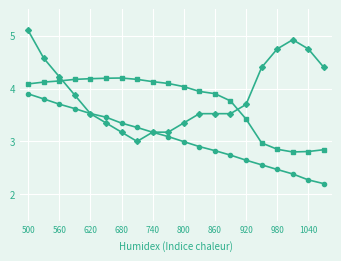

What is the smallest value displayed?

2.2